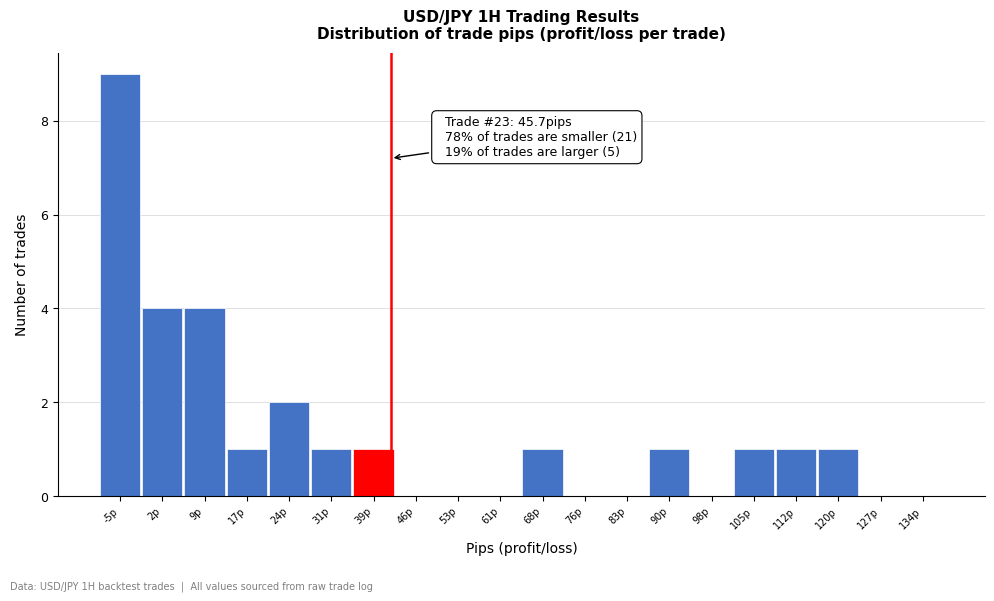

Reading left to right, extract all data points from this chart.

-5p=9	2p=4	9p=4	17p=1	24p=2	31p=1	39p=1	46p=0	53p=0	61p=0	68p=1	76p=0	83p=0	90p=1	98p=0	105p=1	112p=1	120p=1	127p=0	134p=0